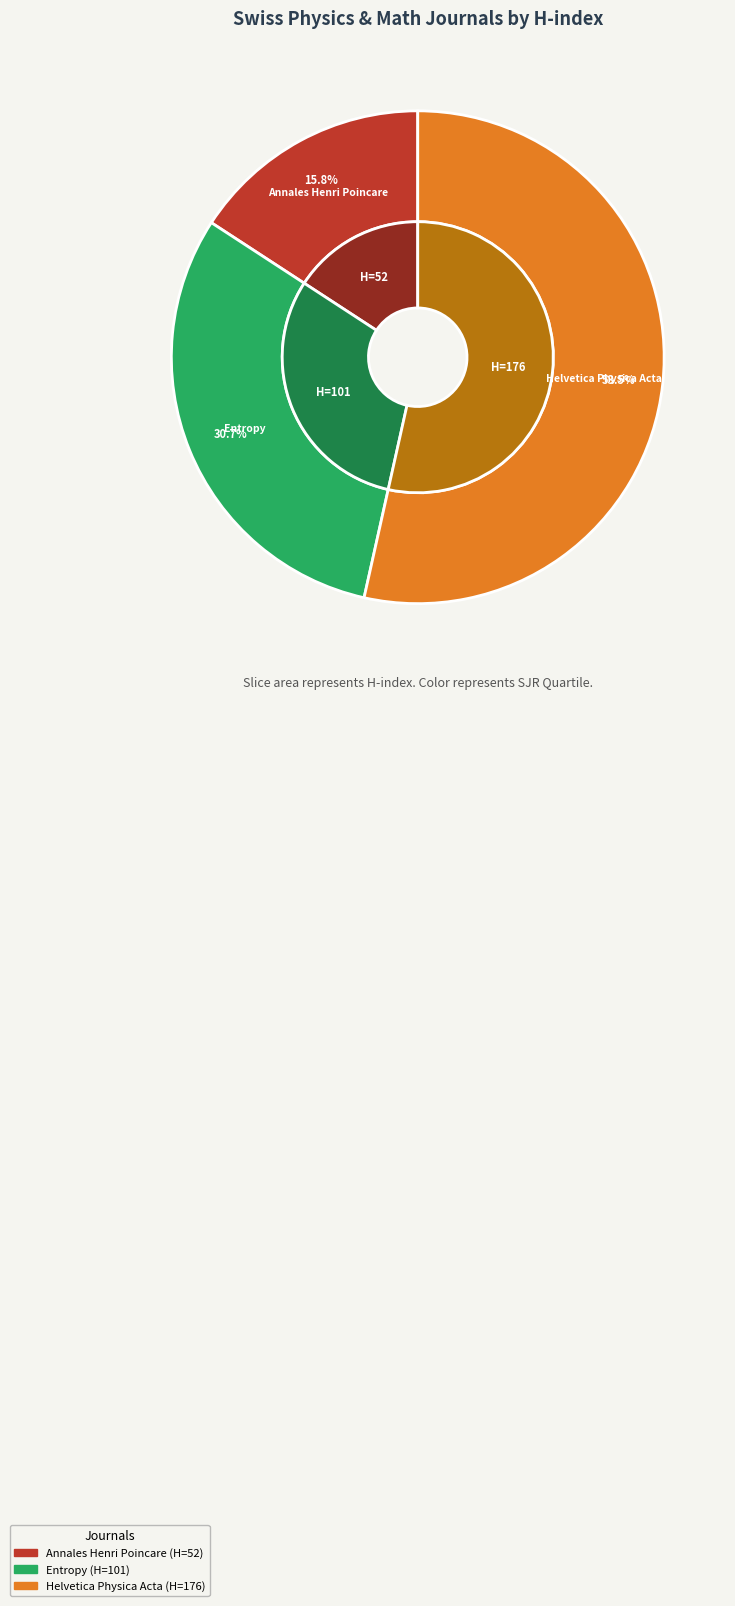

Is Helvetica Physica Acta the majority of the pie?

Yes